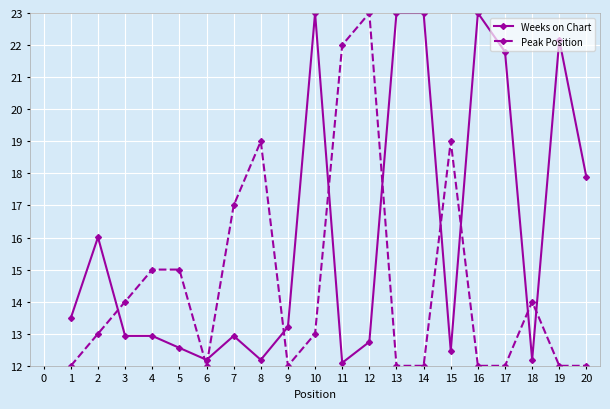

Which series ends up on top after the final intersection of Weeks on Chart and Peak Position?

Weeks on Chart